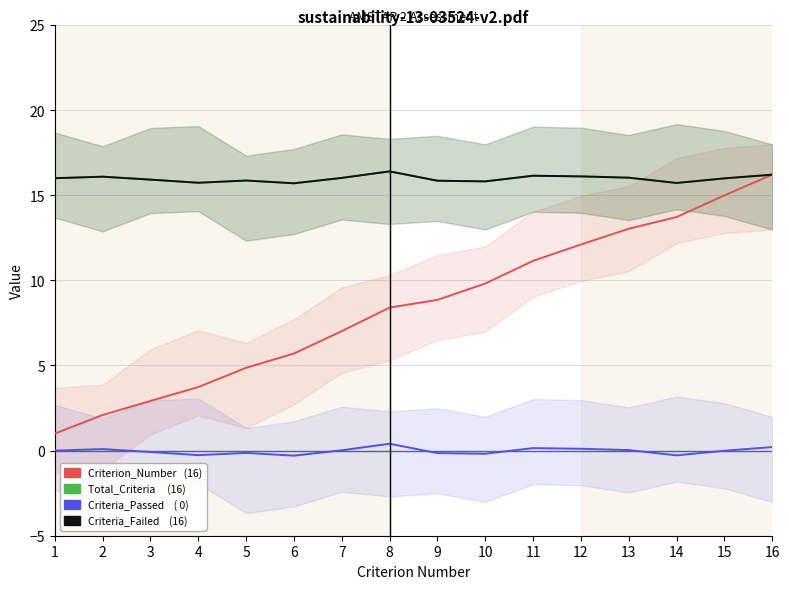

What is the average value of the Criteria_Failed series?

16.0